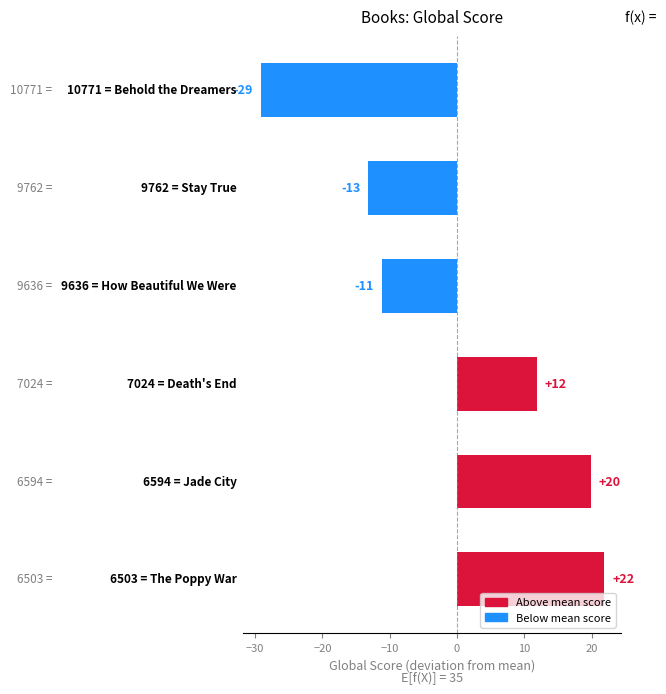

What is the minimum value shown in the chart?

-29.2